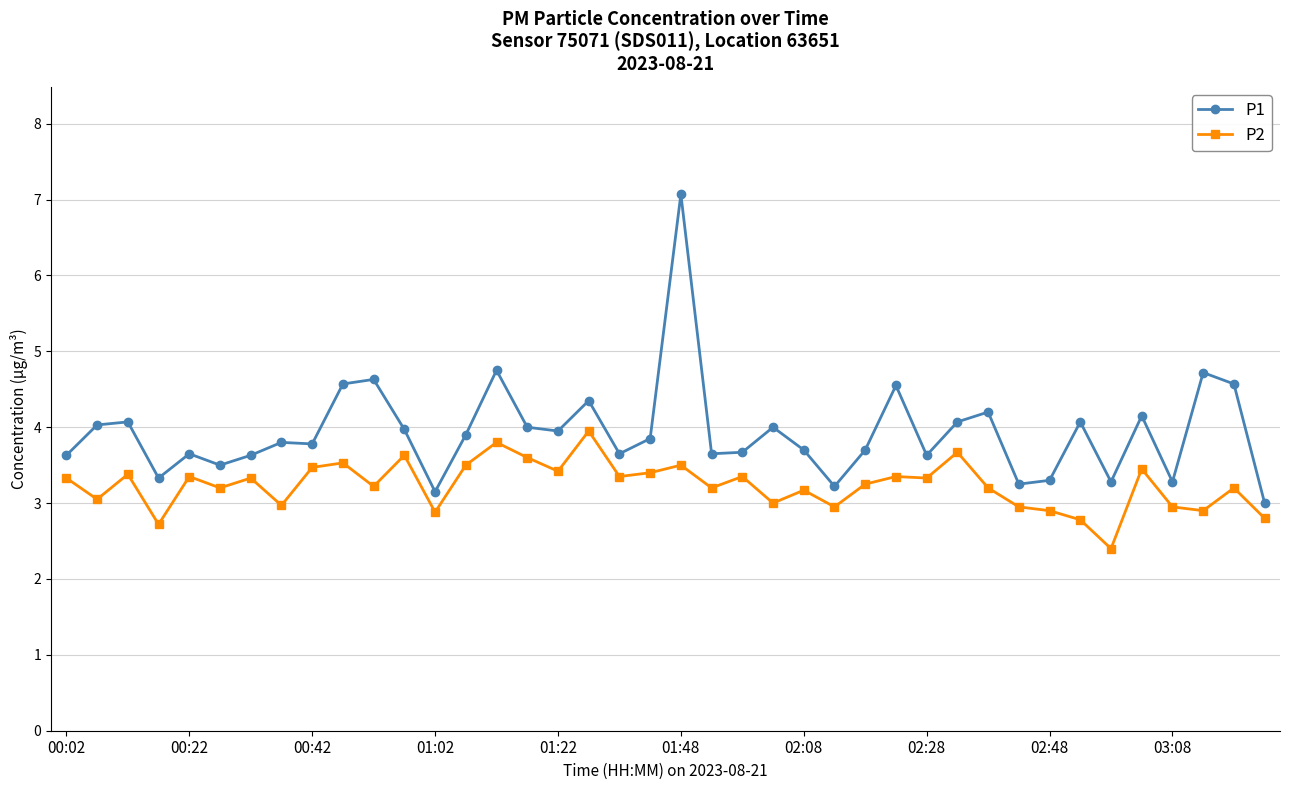

What is the value of the P1 point at the 15th from the left?

4.8